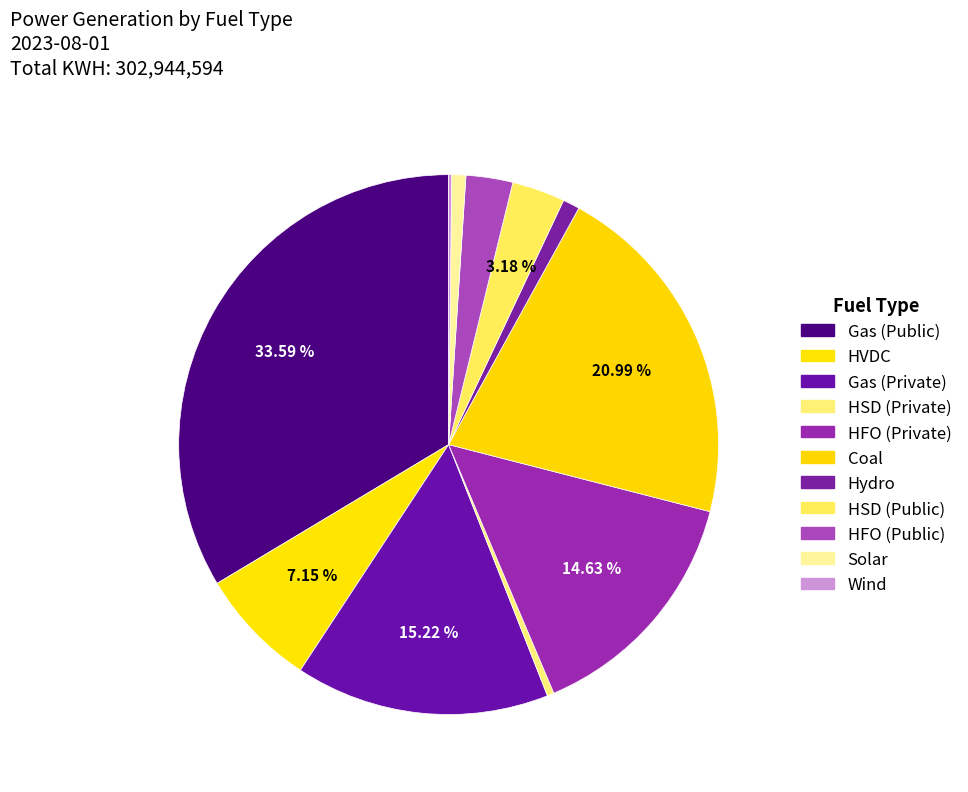

Which category has the smallest portion of the pie?

Wind